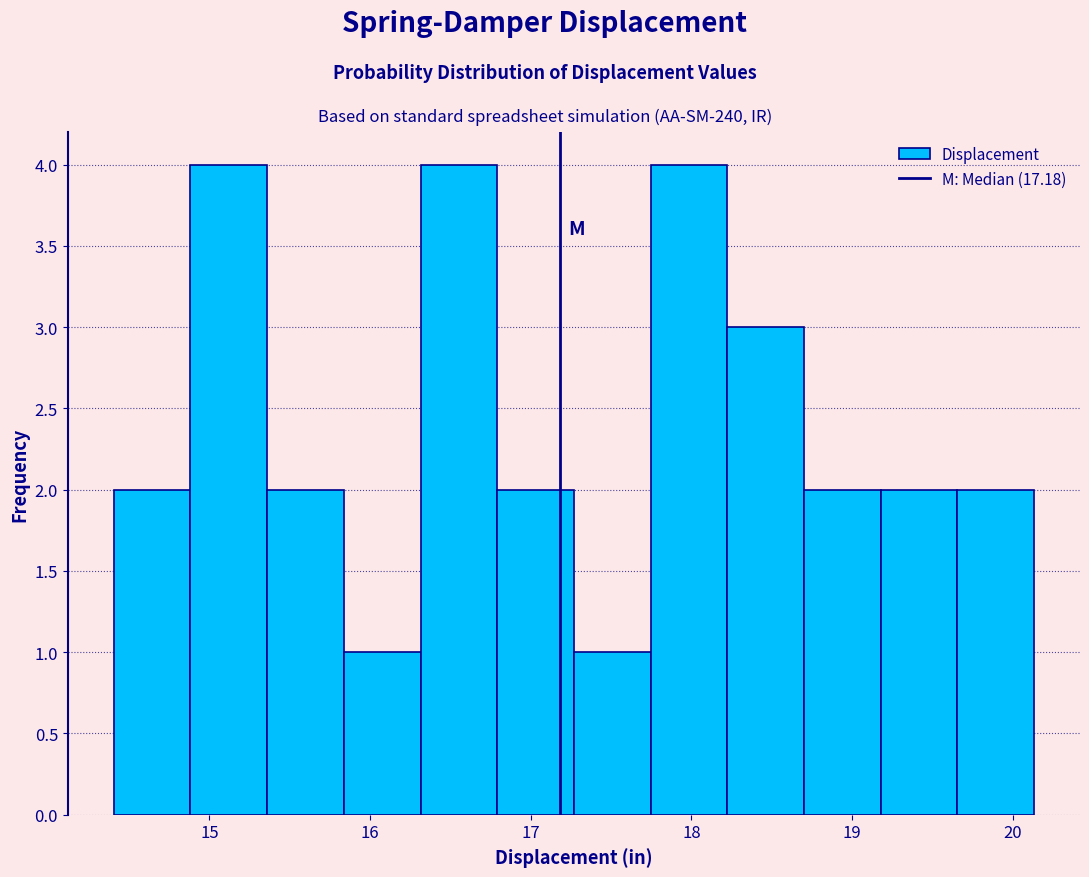

Reading left to right, transcribe this chart: for each bar, give the range it covers on the x-axis and its height. Neither the bar edges nor the heights are printed on the chart, so give them approximately, as read against the axes.

14.4 to 14.9: 2
14.9 to 15.4: 4
15.4 to 15.8: 2
15.8 to 16.3: 1
16.3 to 16.8: 4
16.8 to 17.3: 2
17.3 to 17.7: 1
17.7 to 18.2: 4
18.2 to 18.7: 3
18.7 to 19.2: 2
19.2 to 19.7: 2
19.7 to 20.1: 2